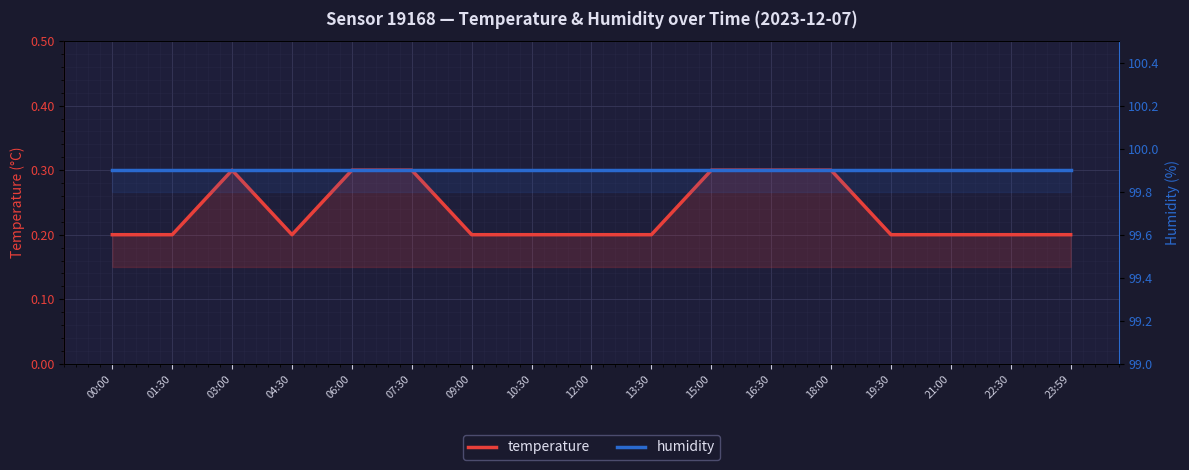

At how many categories does at least one series exceed 84?

17